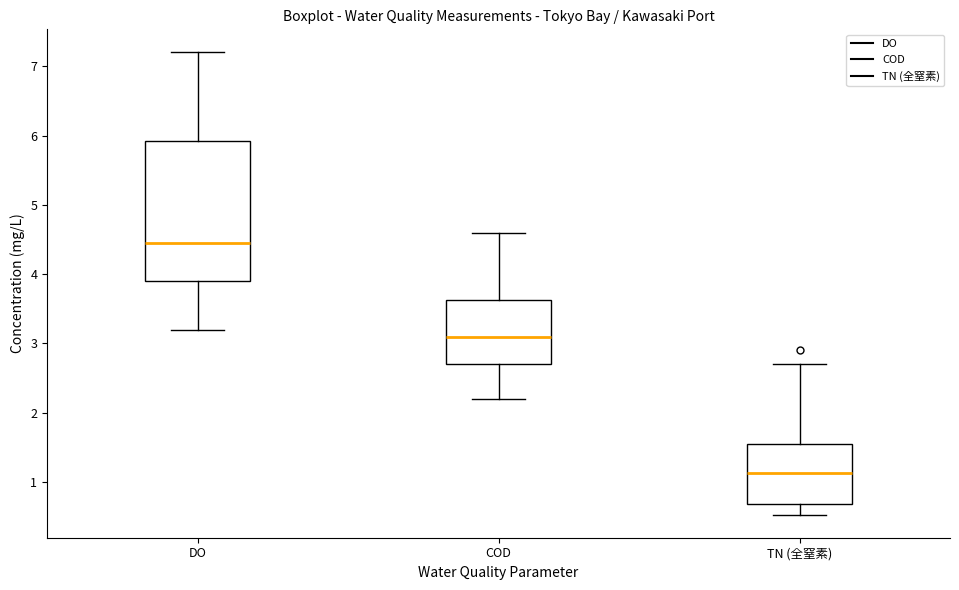

Reading left to right, read every box against the y-axis: the position of its median line, the range the box covers, and the ends of its whiskers. The values are not printed on the chart, so give them approximately, as read against the axis.

DO: median 4.5, box 3.9 to 5.9, whiskers 3.2 to 7.2
COD: median 3.1, box 2.7 to 3.6, whiskers 2.2 to 4.6
TN (全窒素): median 1.1, box 0.7 to 1.6, whiskers 0.5 to 2.7